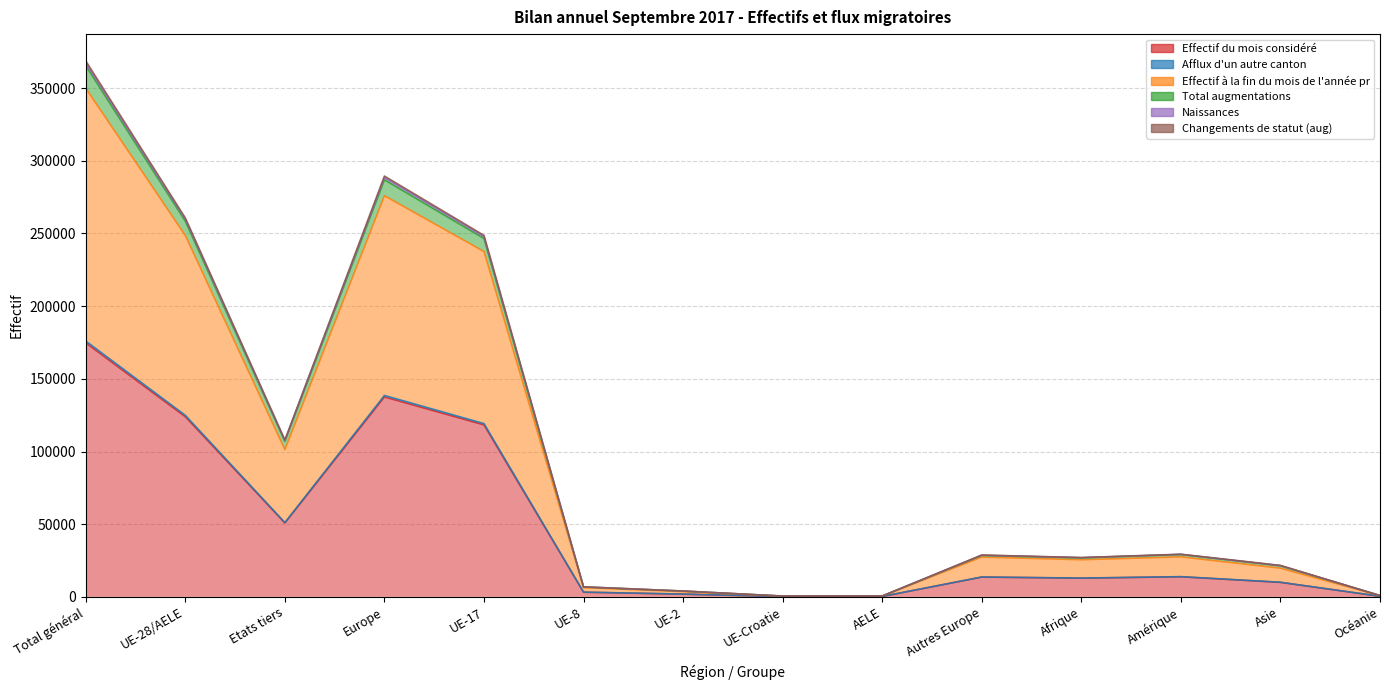

At how many categories does at least one series exceed 138211?

4